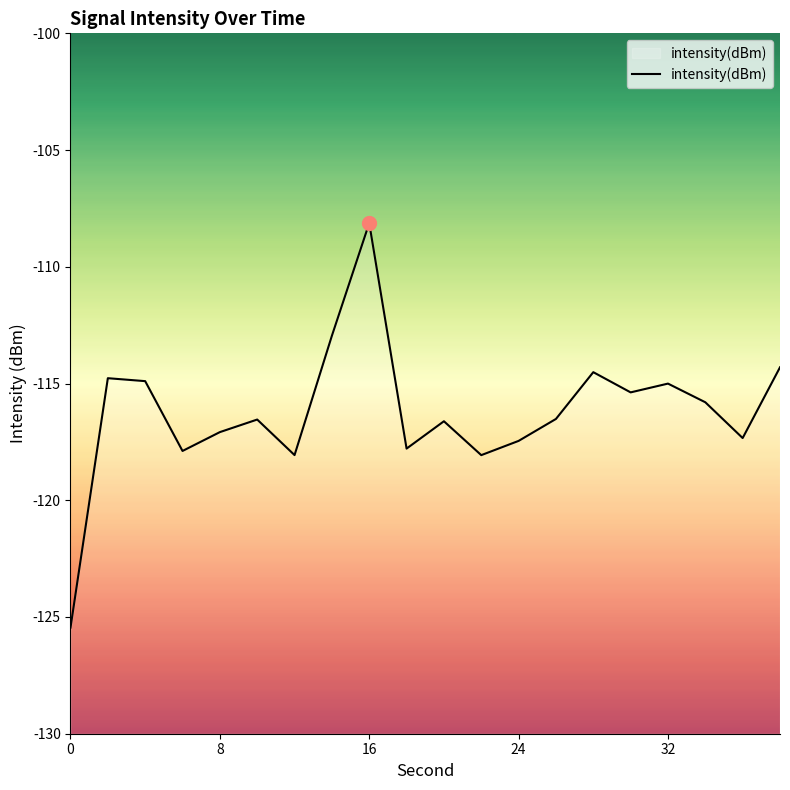

How many data points are less than -116?

11